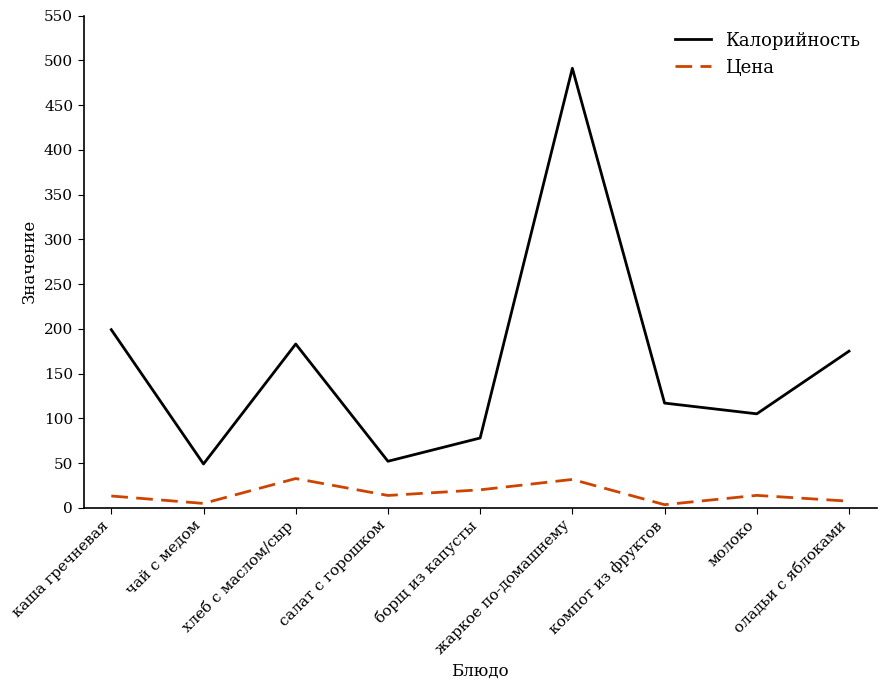

True or false: Калорийность and Цена cross at least once.

False